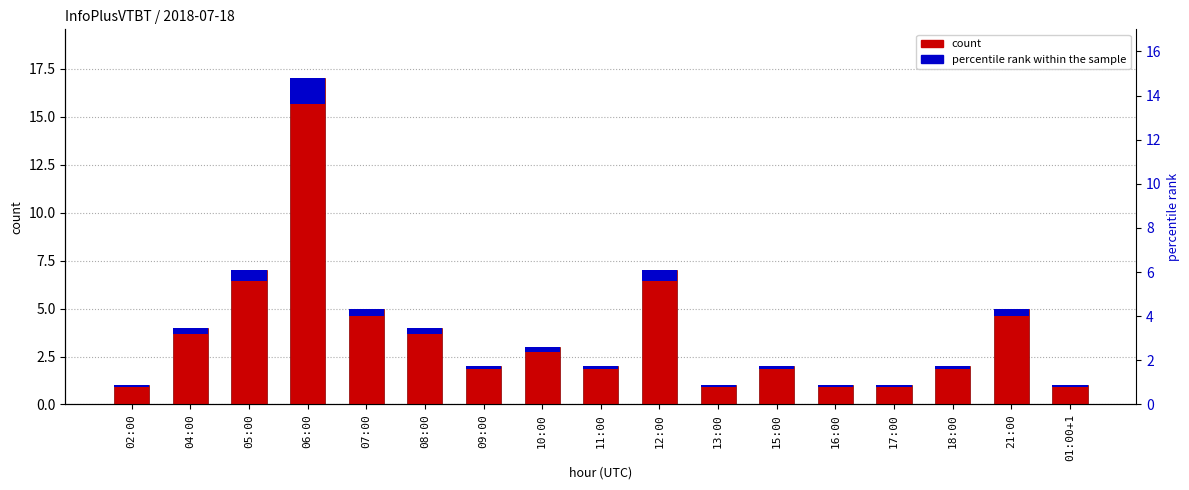

What is the change in value from 05:00 to 13:00?

-6